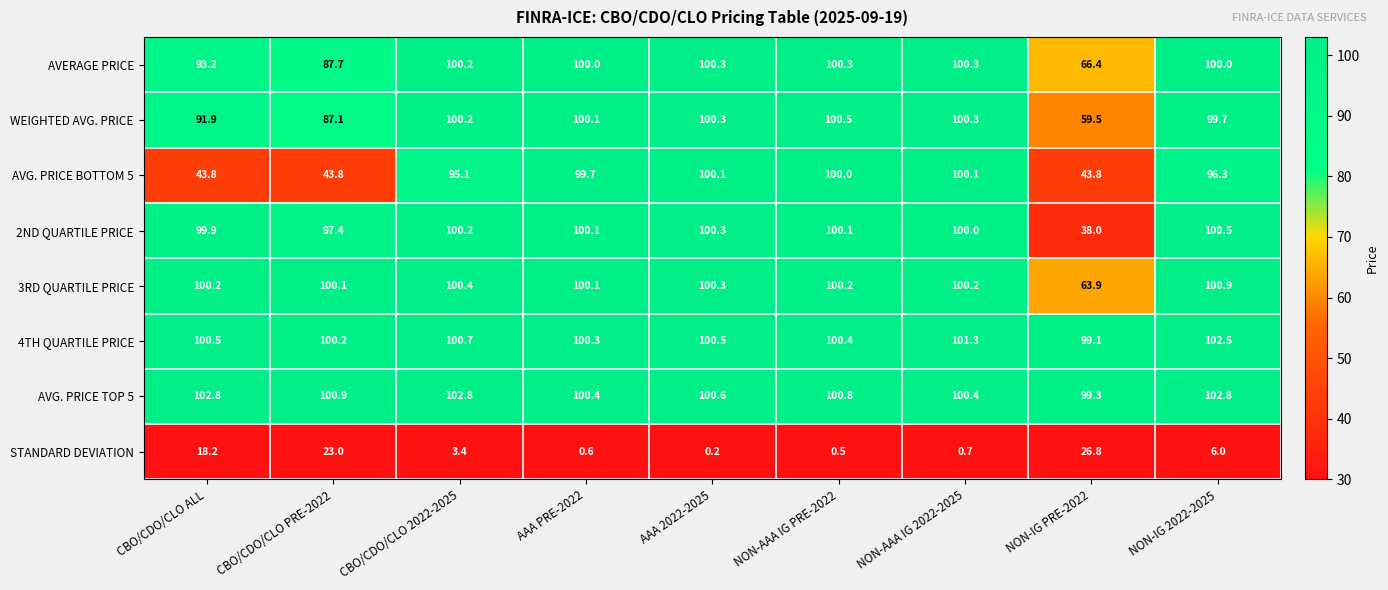

Read the AVG. PRICE BOTTOM 5 value at AAA 2022-2025.

100.1